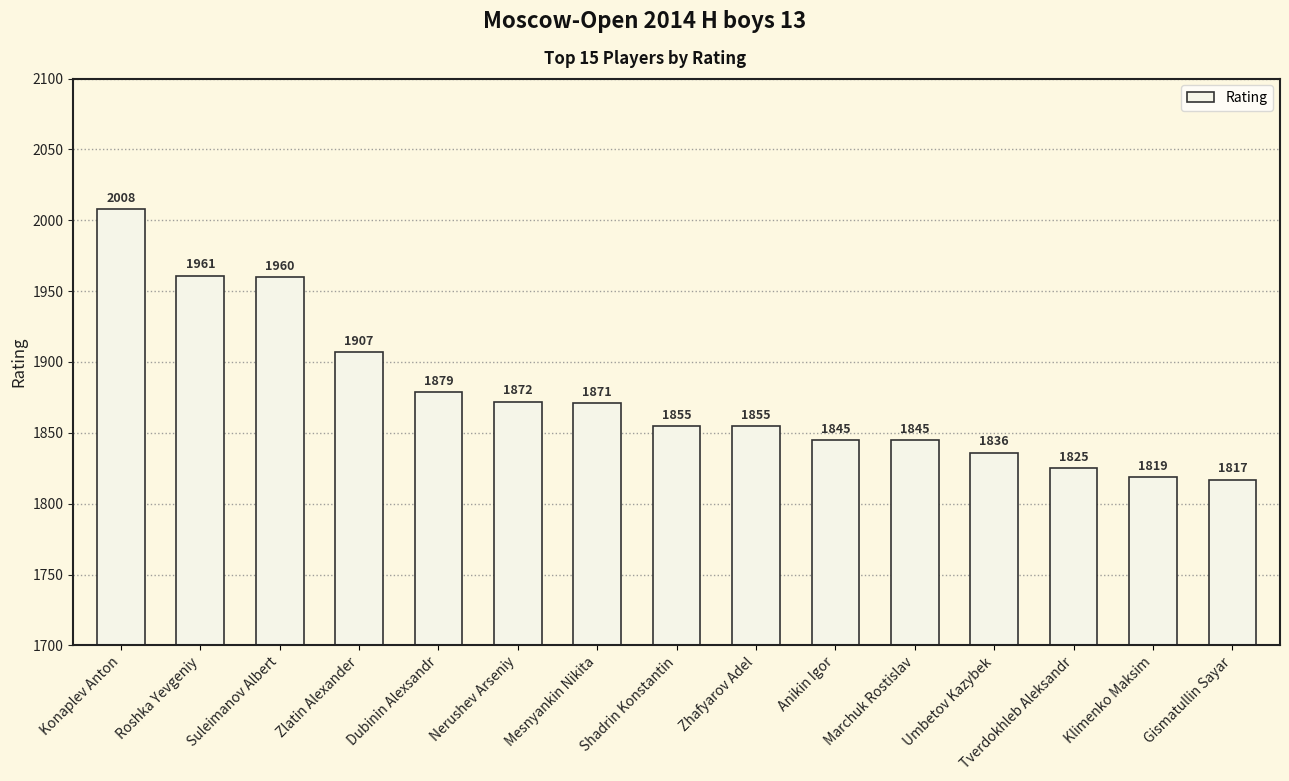

What is the average value?

1877